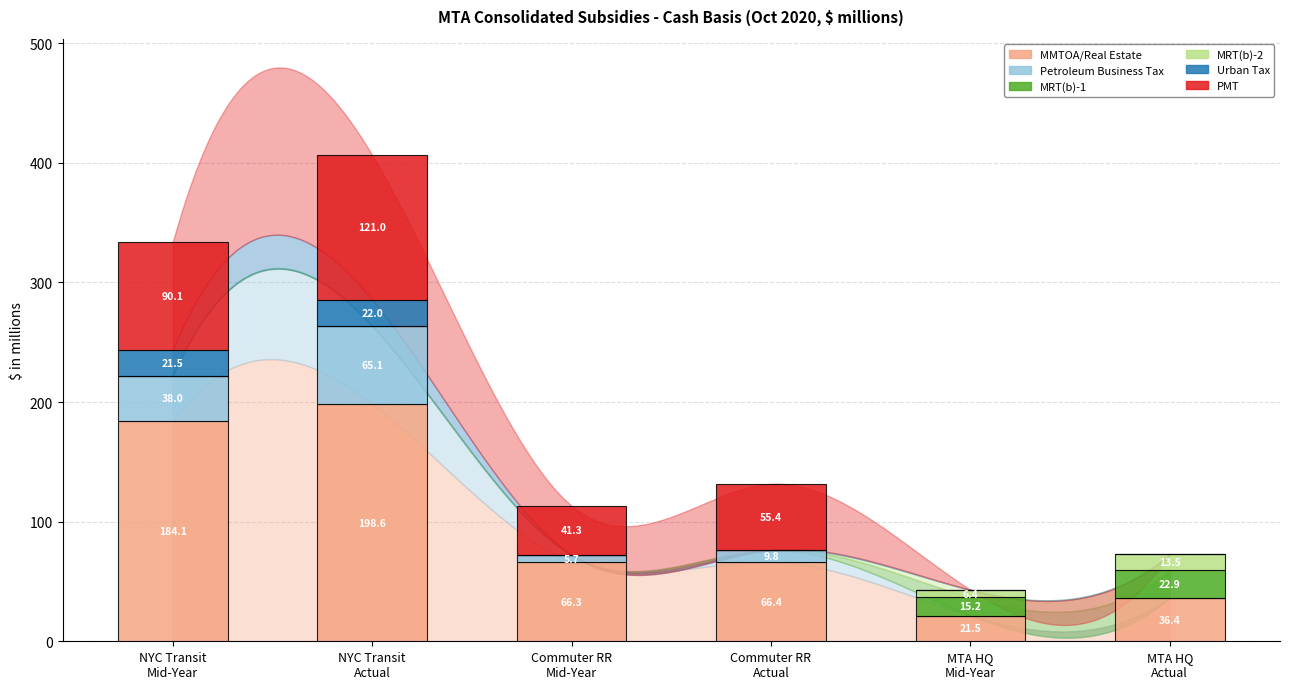

What is the maximum value for MMTOA/Real Estate?

198.6